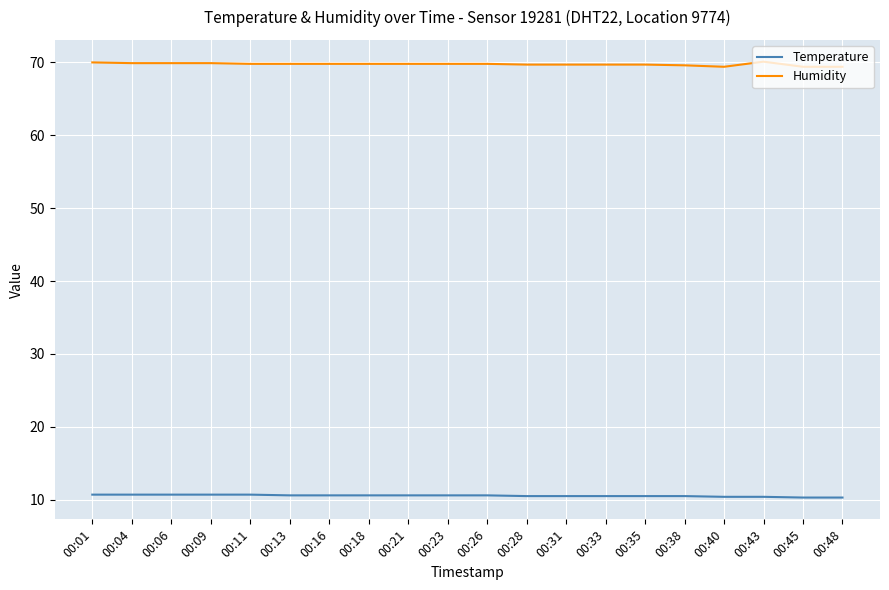

Rank the series at 00:38 from lowest to highest value.

Temperature, Humidity